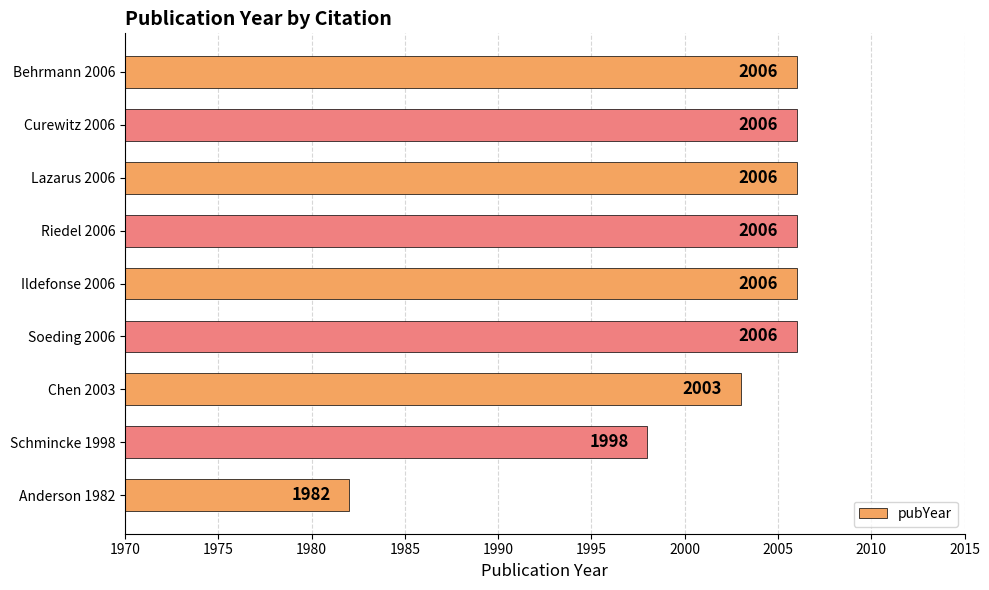

Reading bottom to top, list all the values displayed in this chart.

Anderson 1982=1982	Schmincke 1998=1998	Chen 2003=2003	Soeding 2006=2006	Ildefonse 2006=2006	Riedel 2006=2006	Lazarus 2006=2006	Curewitz 2006=2006	Behrmann 2006=2006